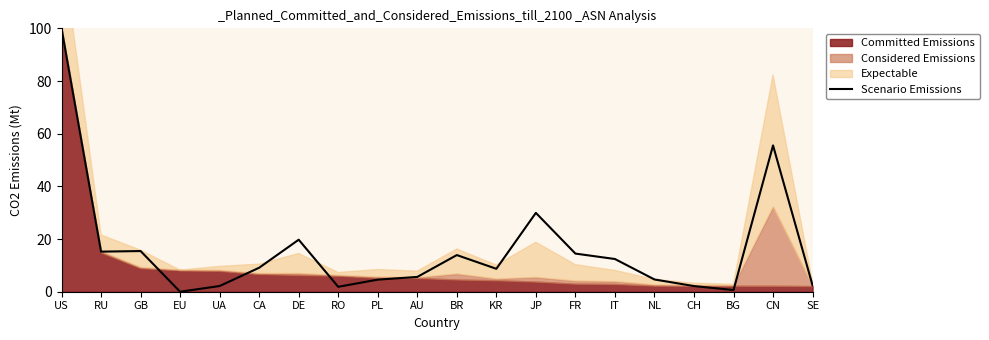

Count the number of values greater than 9.

10